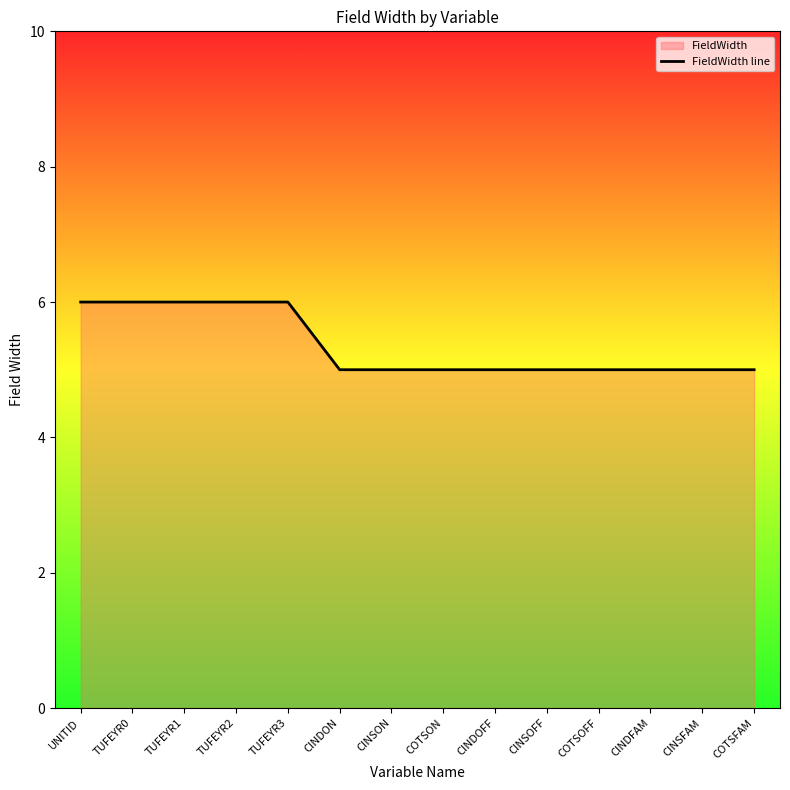

Which label corresponds to the smallest value in the chart?

CINDON